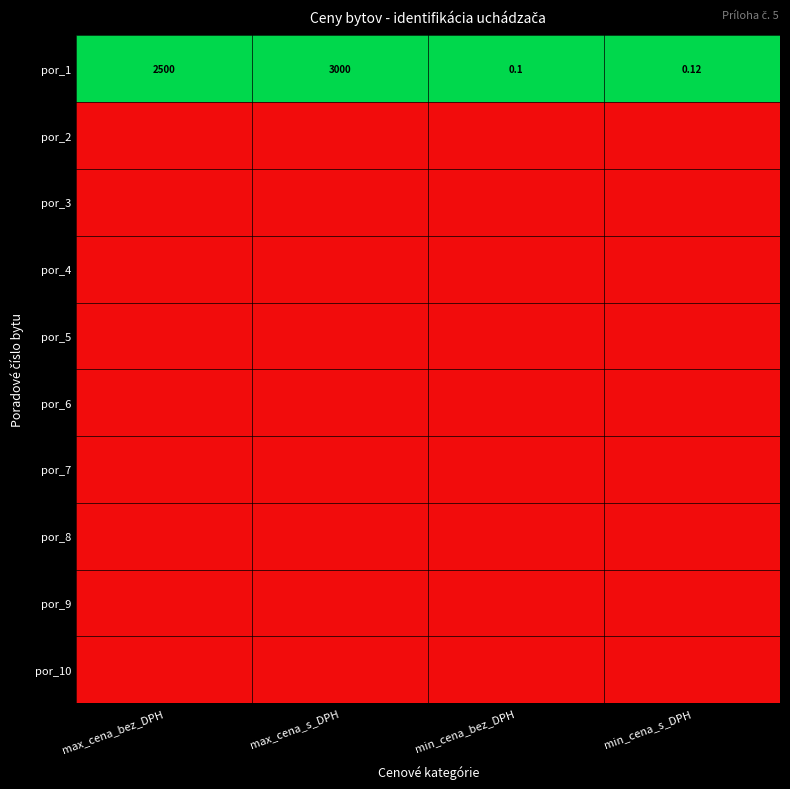

At which label does por_1 reach its peak?

max_cena_s_DPH